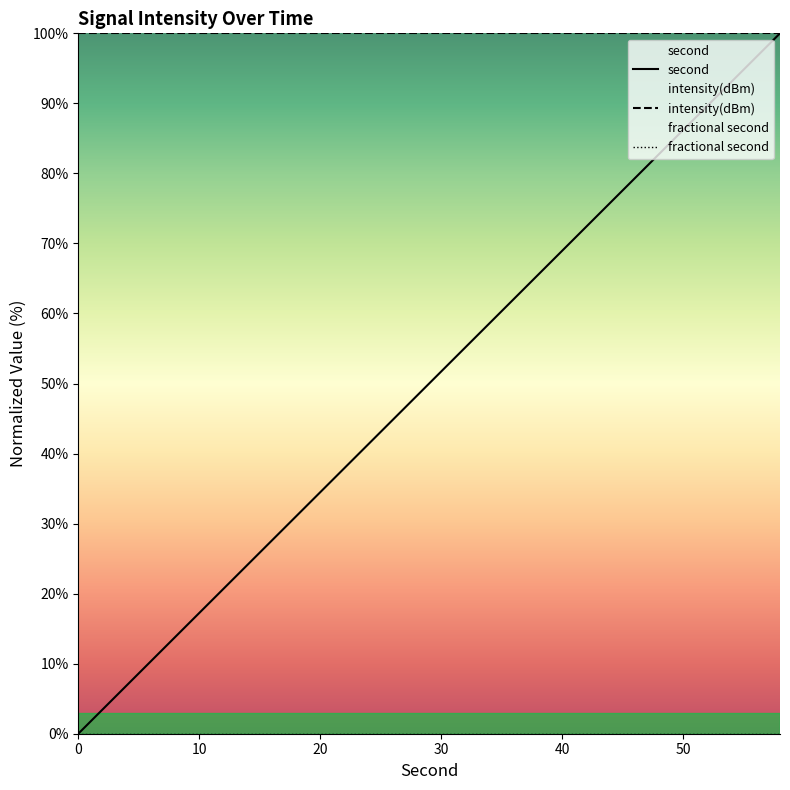

Which series has the widest spread of values?

second